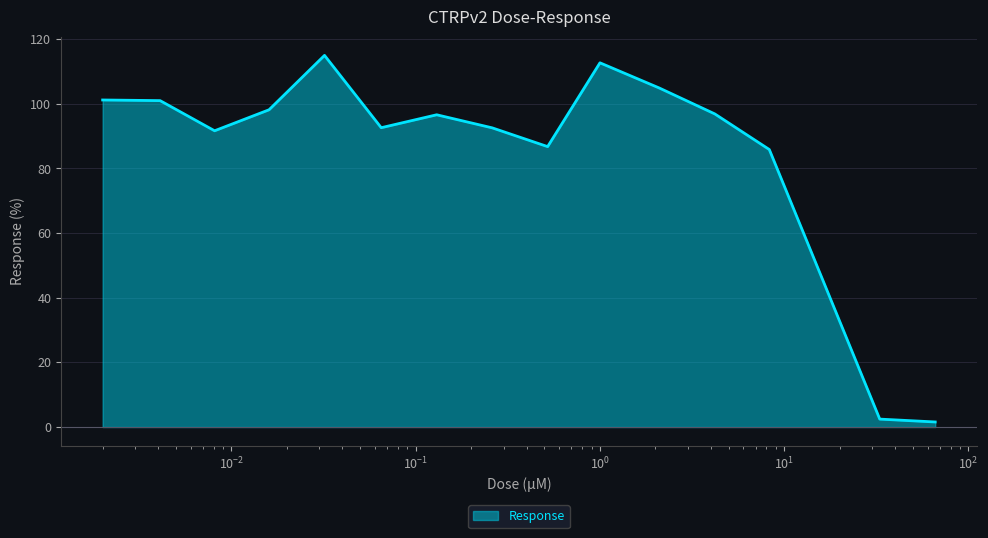

What is the difference between the maximum and minimum values?

113.4